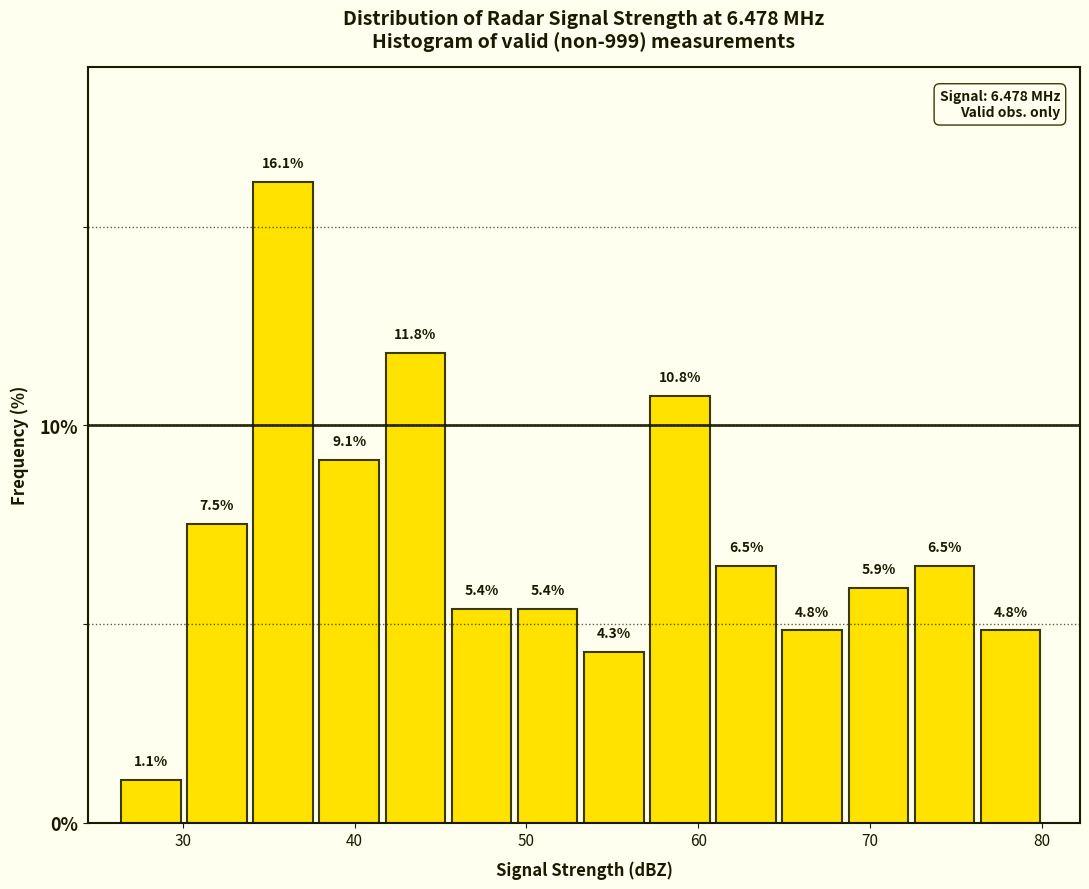

Around what value on the x-axis is the tallest bar? Give the approximate position of its centre, as read against the axis.

36